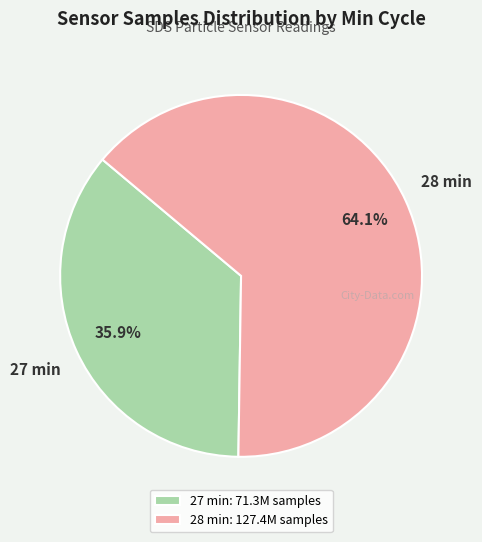

Rank the categories by value from lowest to highest.

27 min: 71.3M samples, 28 min: 127.4M samples